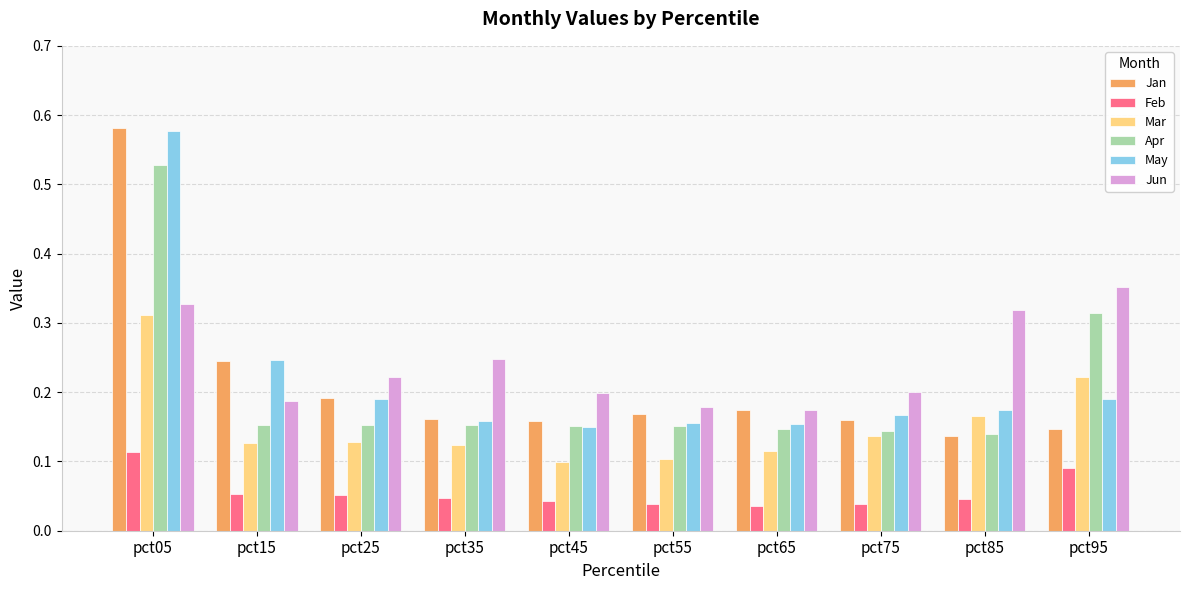

At how many categories does at least one series exceed 0?

10